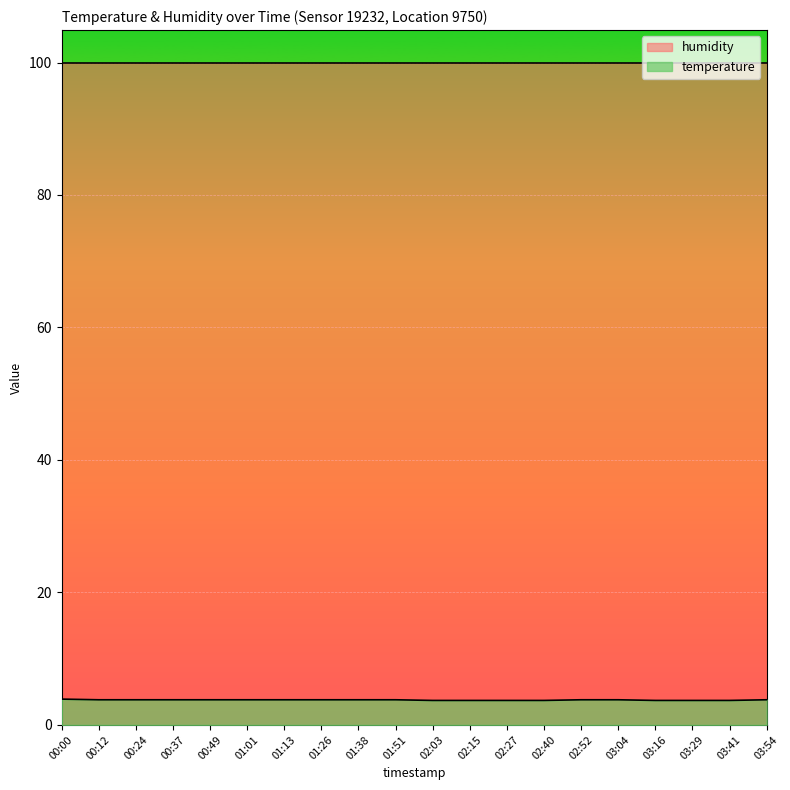

What position from the right is 03:29?

3